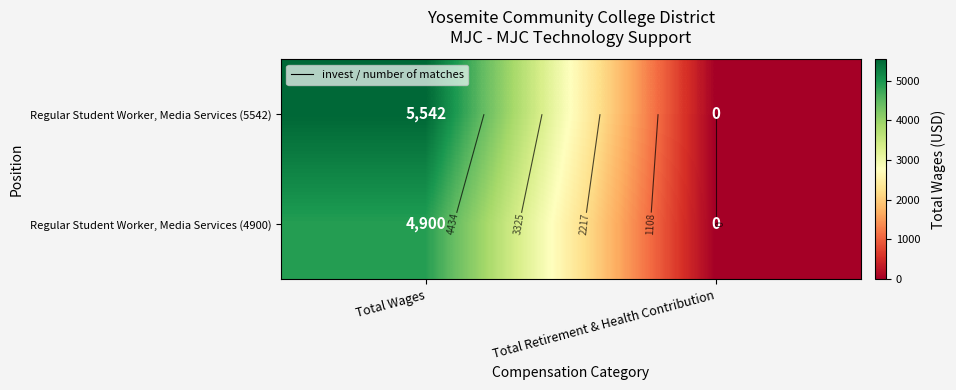

What is the sum of all Regular Student Worker, Media Services (4900) values?

4900